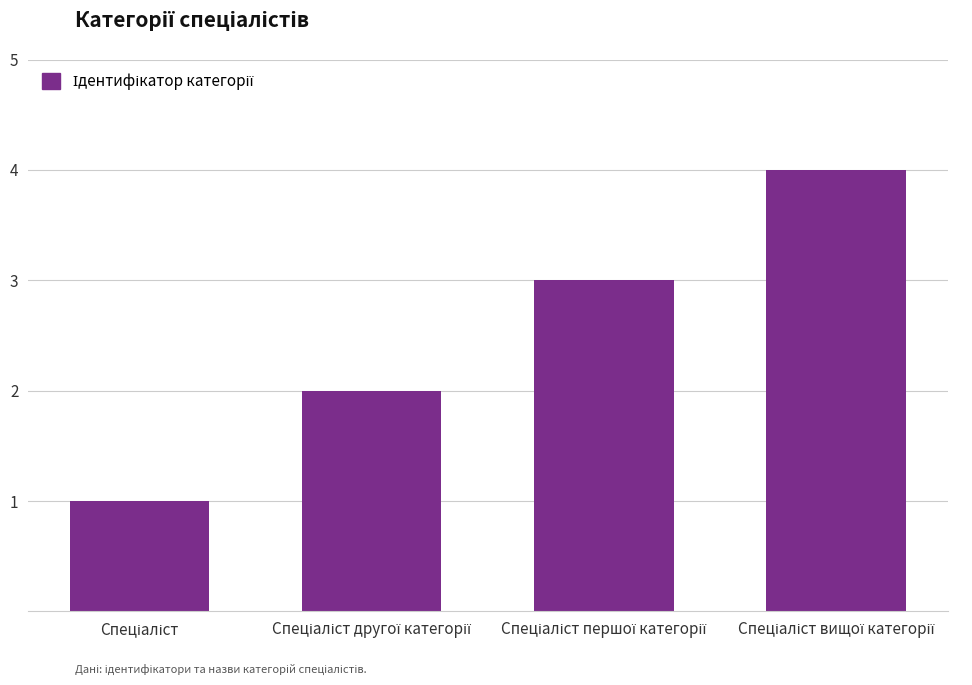

What is the greatest value displayed?

4